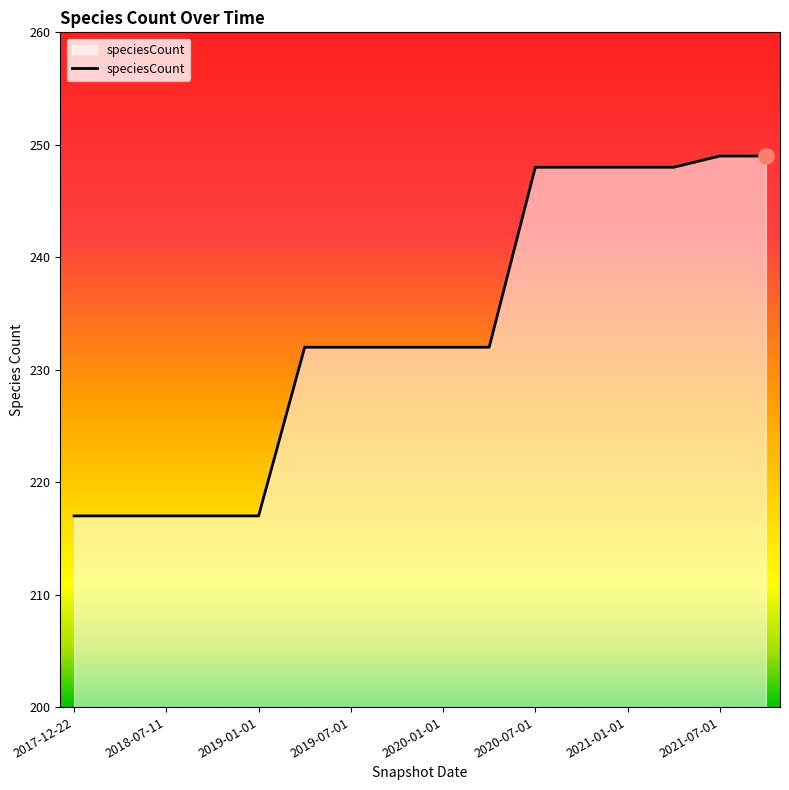

What is the difference between the maximum and minimum values?

32